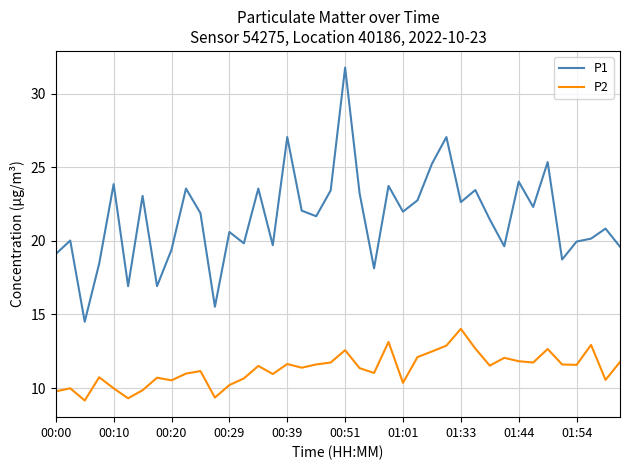

What are all the series names shown in the legend?

P1, P2